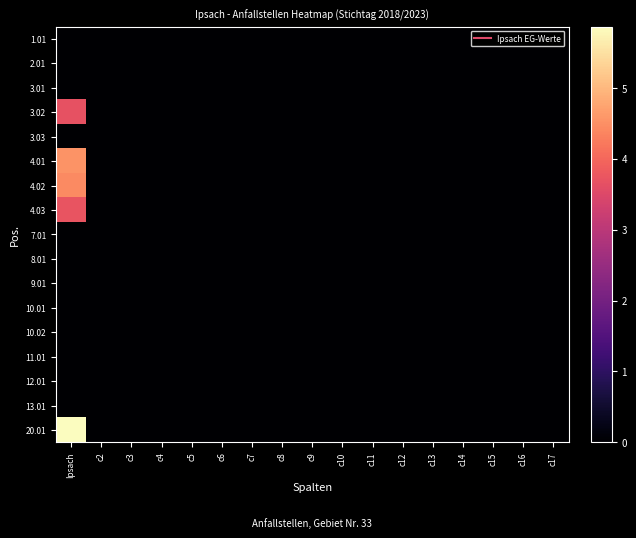

Which series has the largest range (max minus min)?

20.01